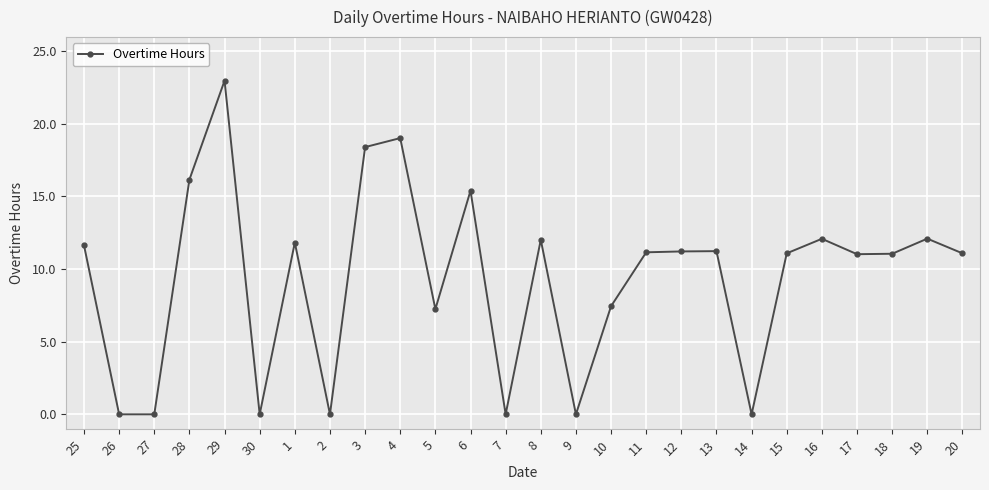

How many lines are shown in the chart?

1